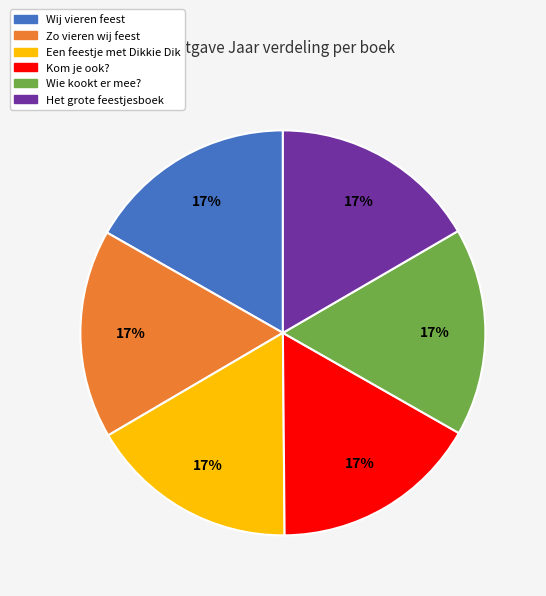

Do Wie kookt er mee? and Wij vieren feest together represent more than half of the pie?

No